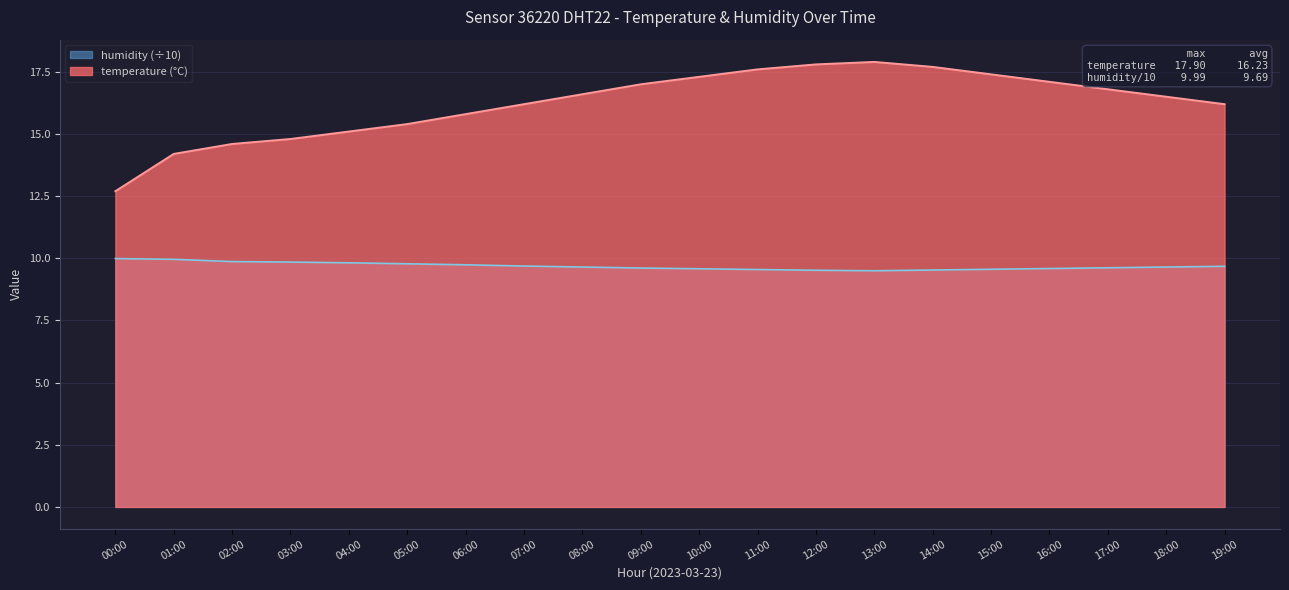

What is the difference between the temperature values at 17:00 and 03:00?

2.0